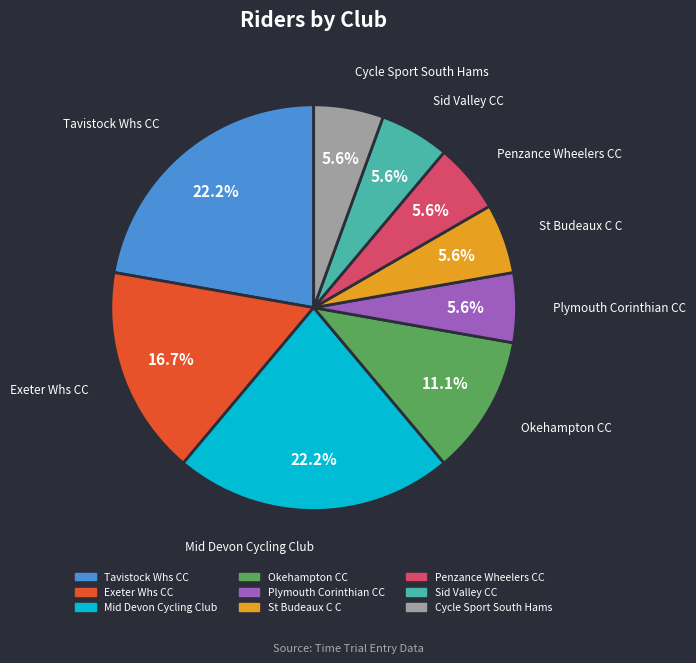

To the nearest percent, what is the difference between the Exeter Whs CC and Cycle Sport South Hams slice percentages?

11%